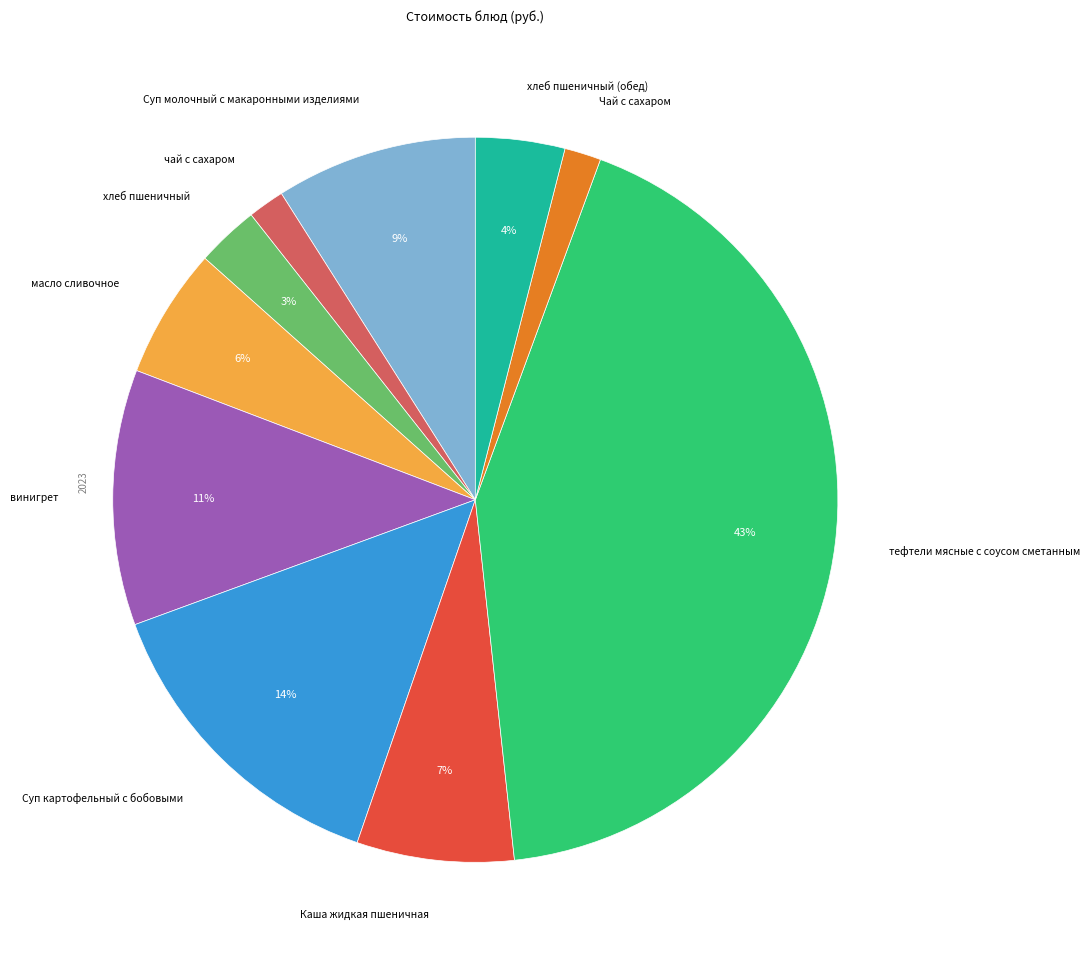

How many segments does this pie chart have?

10